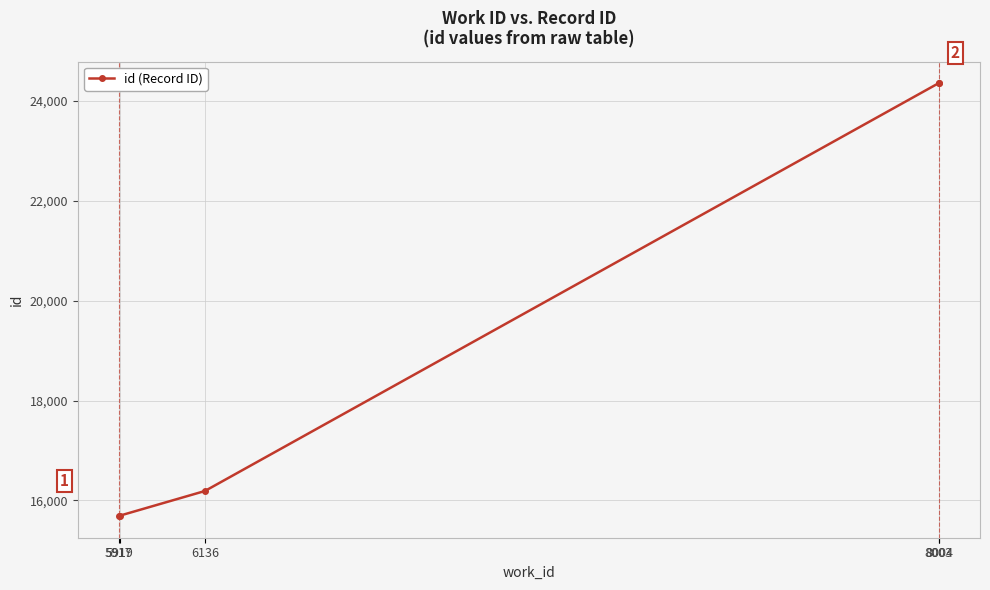

How many values are below 16189?

2